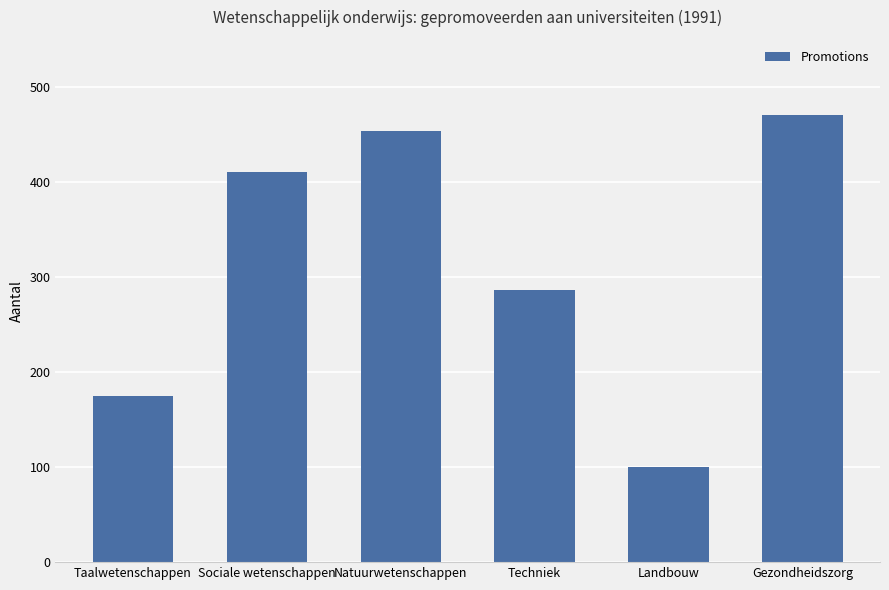

Reading left to right, list all the values displayed in this chart.

175	411	454	287	100	471